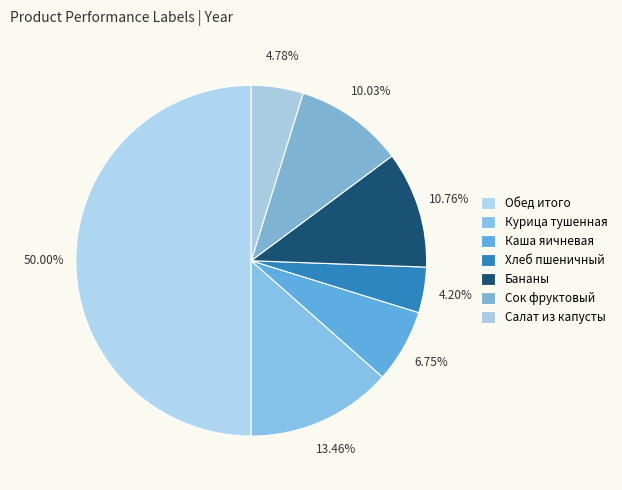

Does any single category account for the majority?

No